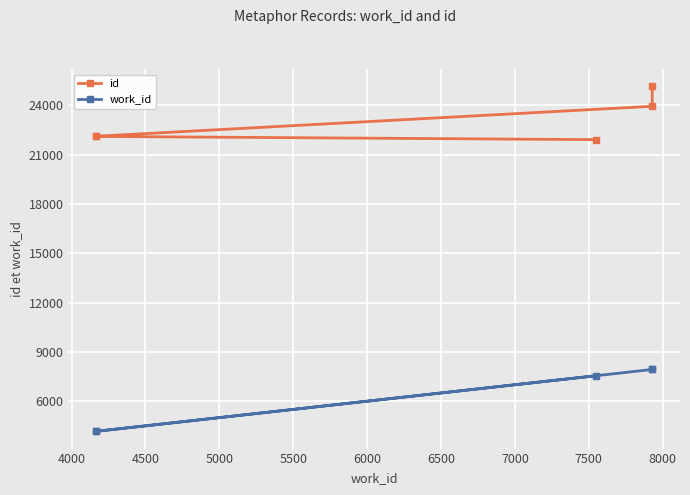

Does the chart display data point markers on the line(s)?

Yes